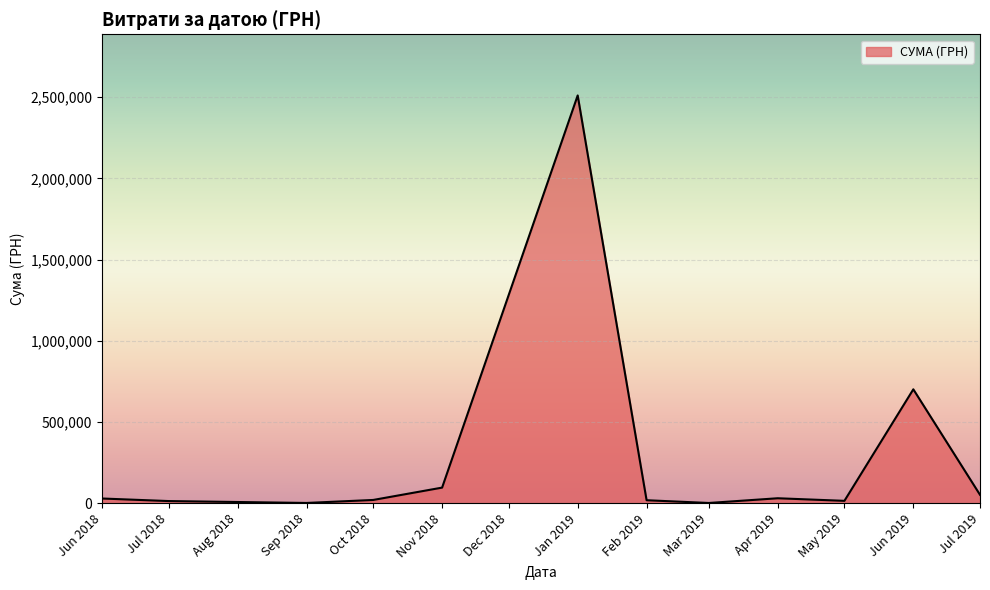

Where is the data nearest to the value 1255766?

Jun 2019